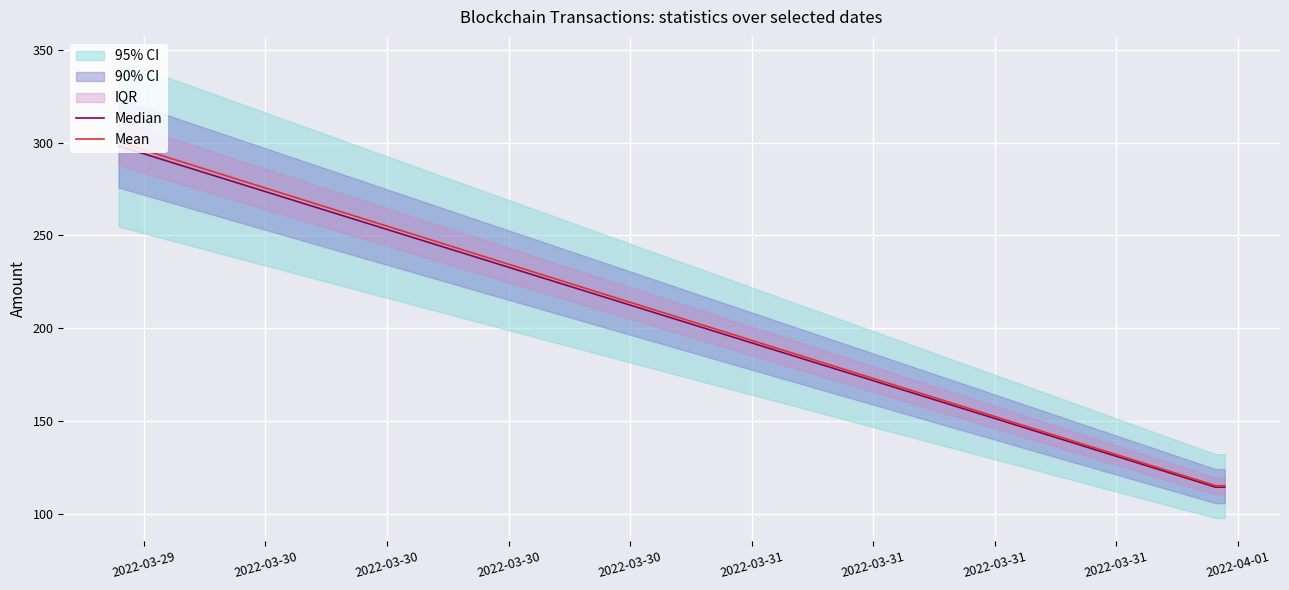

True or false: Median and Mean intersect in this chart.

False